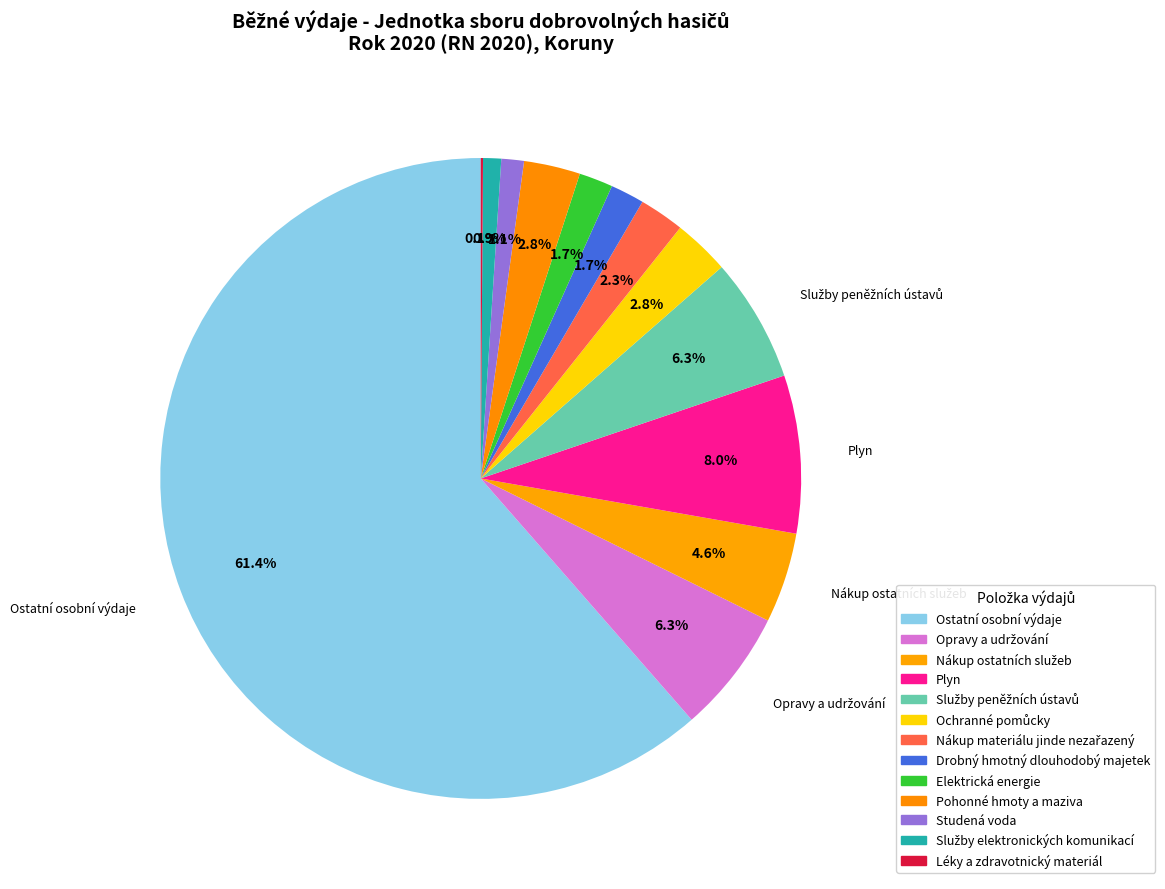

What percentage is the Plyn slice, to the nearest percent?

8%